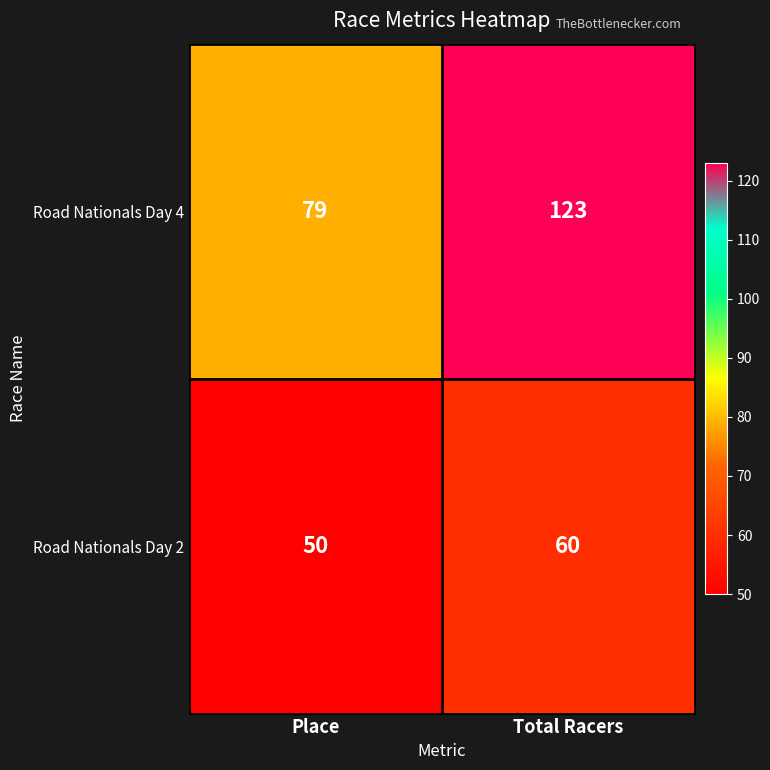

What is the sum of all Road Nationals Day 2 values?

110